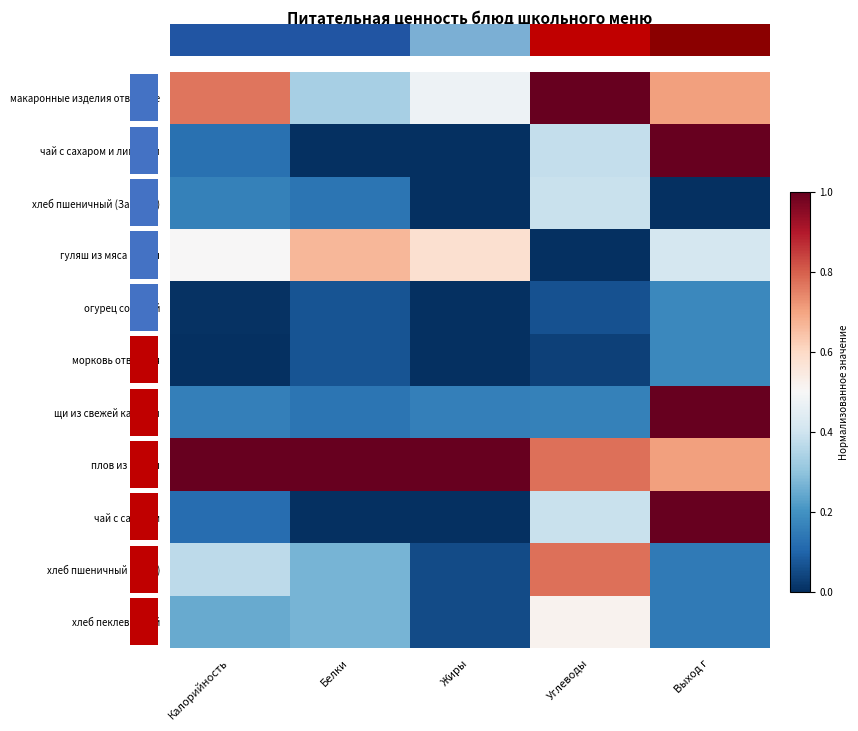

Rank the categories by морковь отварная value from lowest to highest.

Калорийность, Жиры, Углеводы, Белки, Выход г